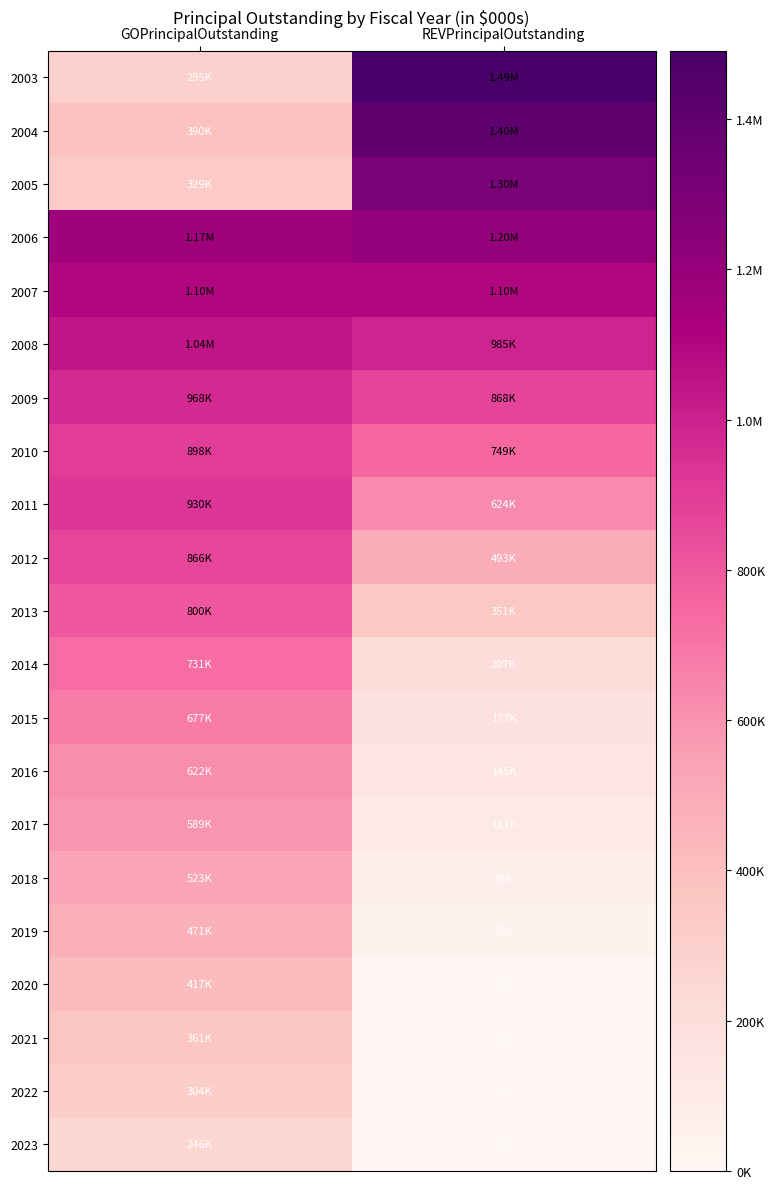

The value of 2009 at REVPrincipalOutstanding is 868000. True or false?

True